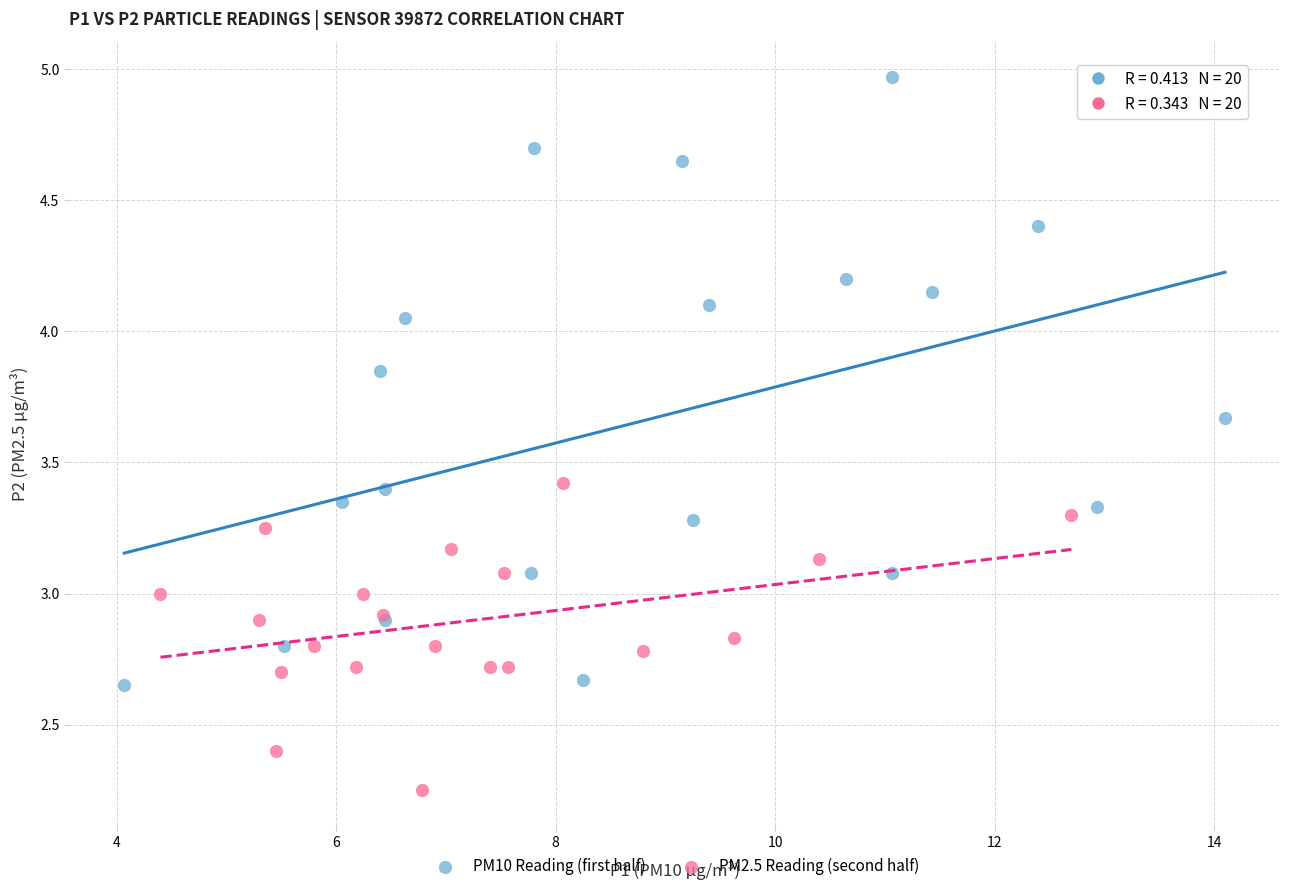

Which series has the largest Y range (max minus min)?

PM10 Reading (first half)